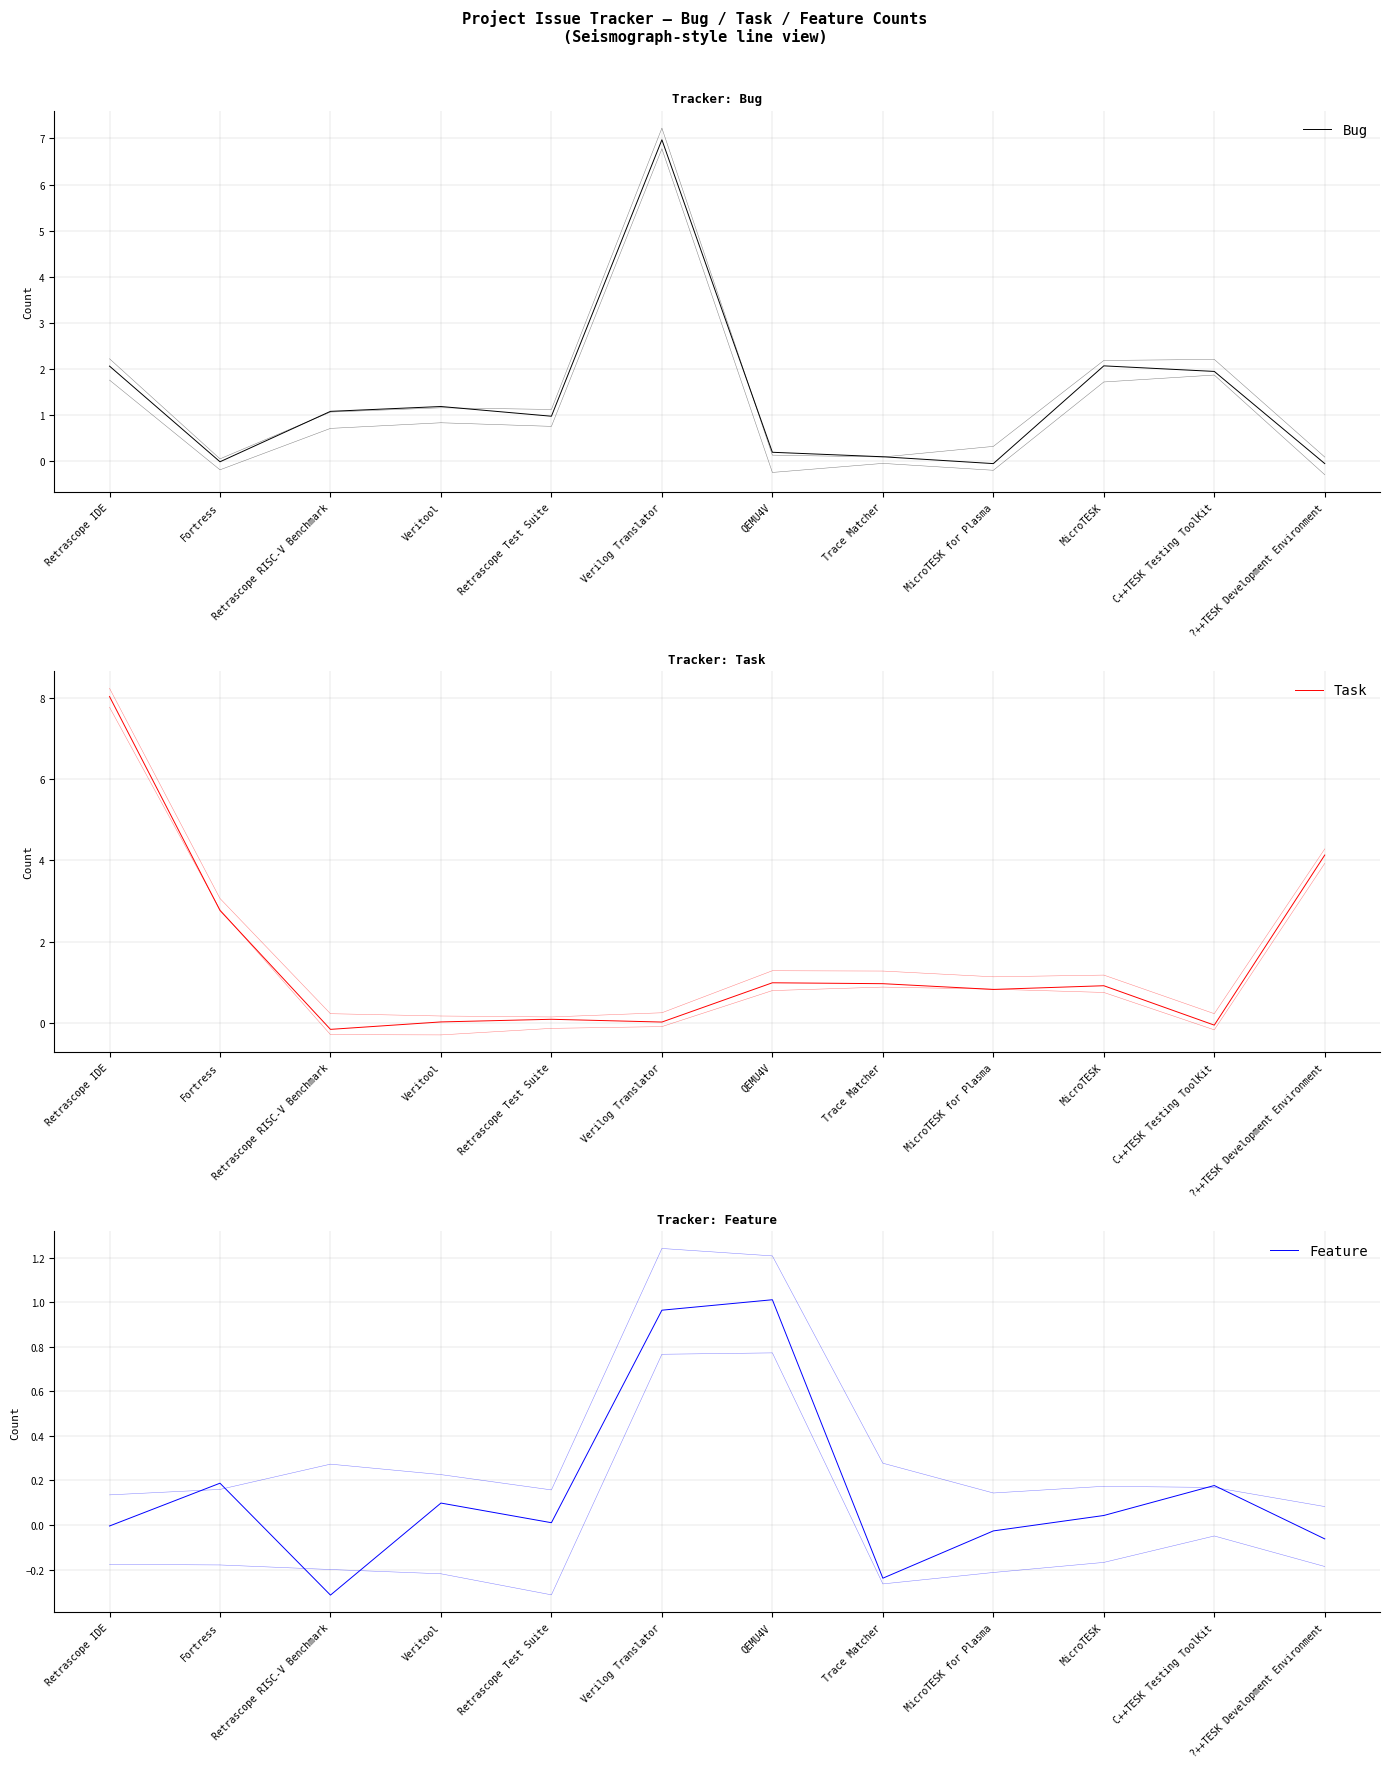

What value does the Feature series have at Retrascope RISC-V Benchmark?

-0.3